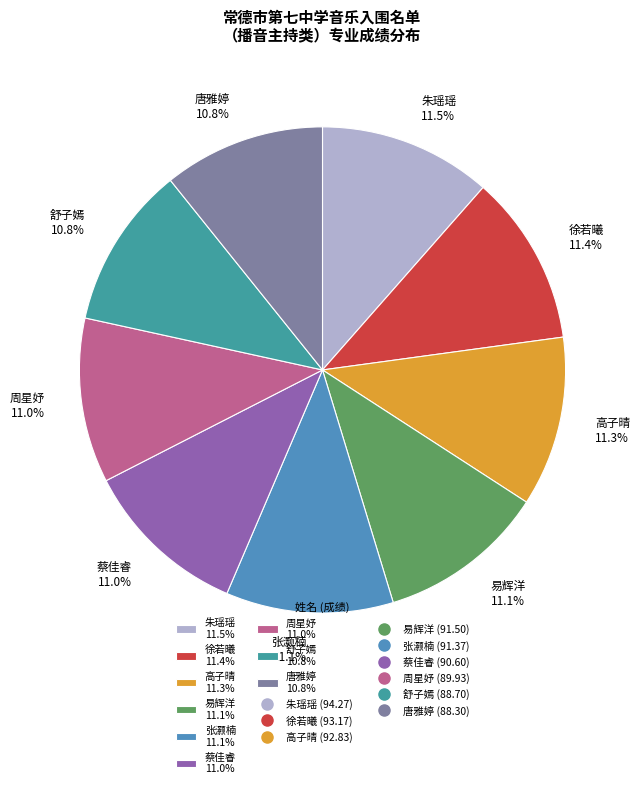

What portion of the pie excludes 舒子嫣 10.8%?

89.2%